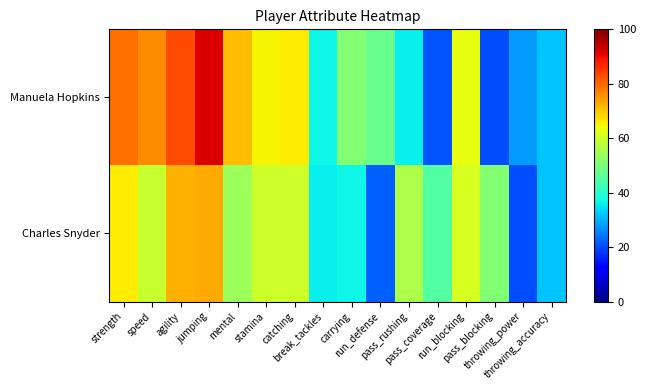

What is the total value across all series at throwing_power?

48